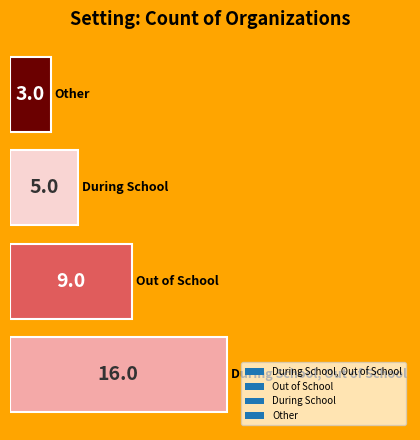

How many values are between 5 and 16?

3